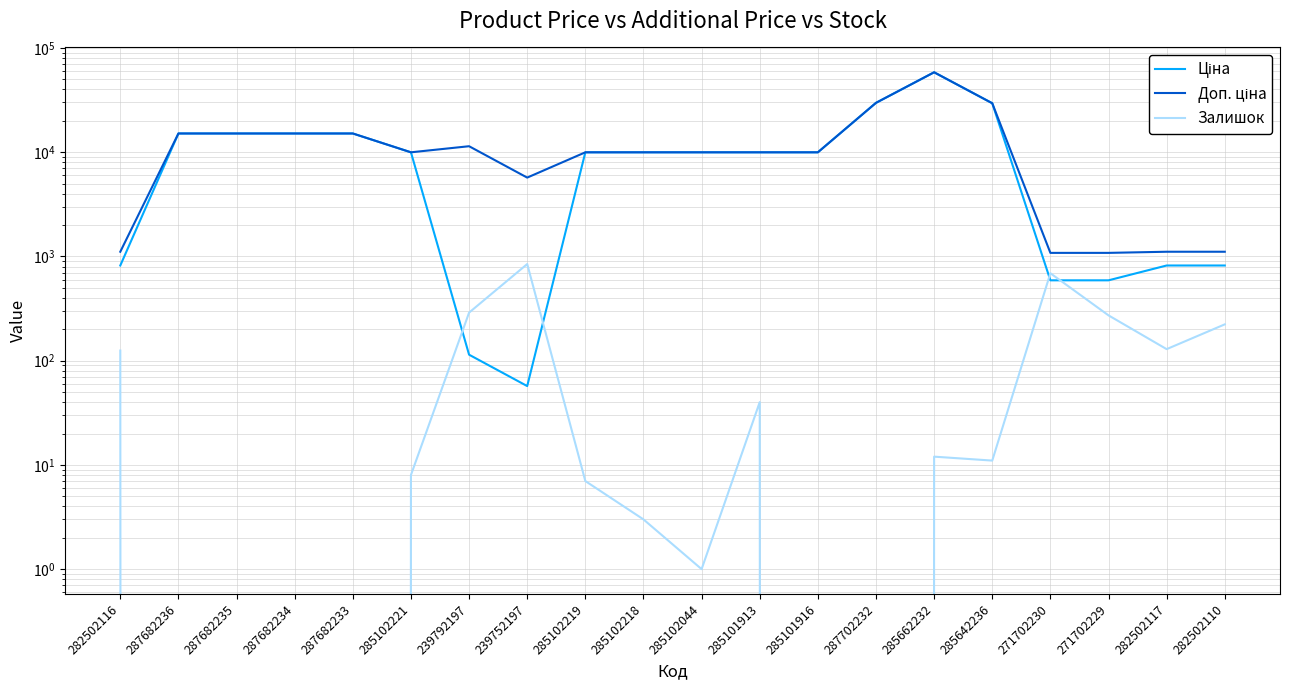

At how many categories does at least one series exceed 44568?

1